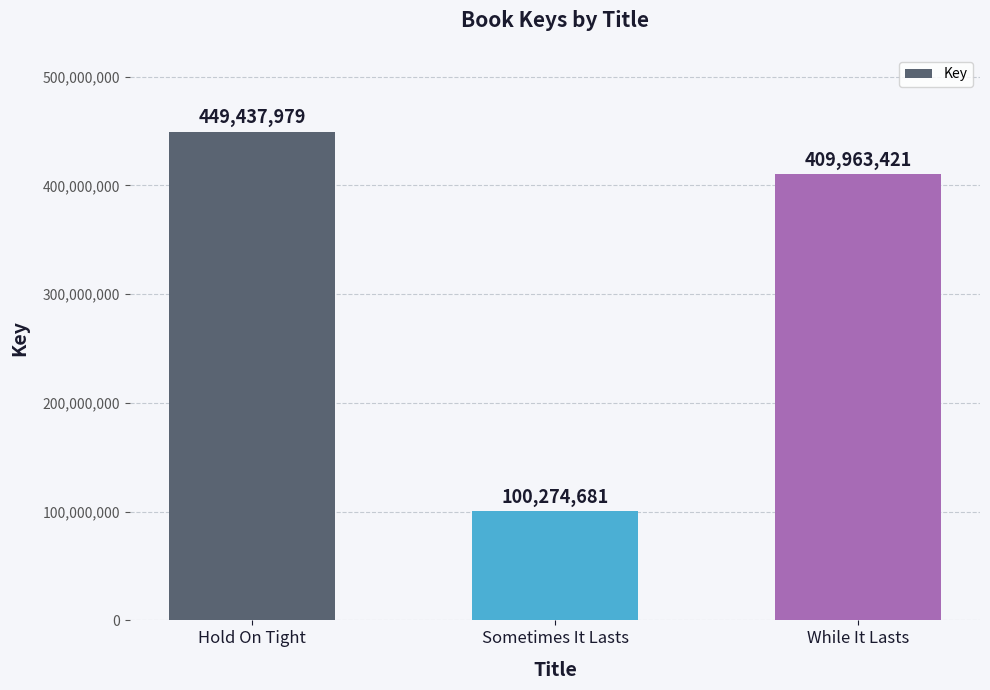

How many data points are less than 409963421?

1